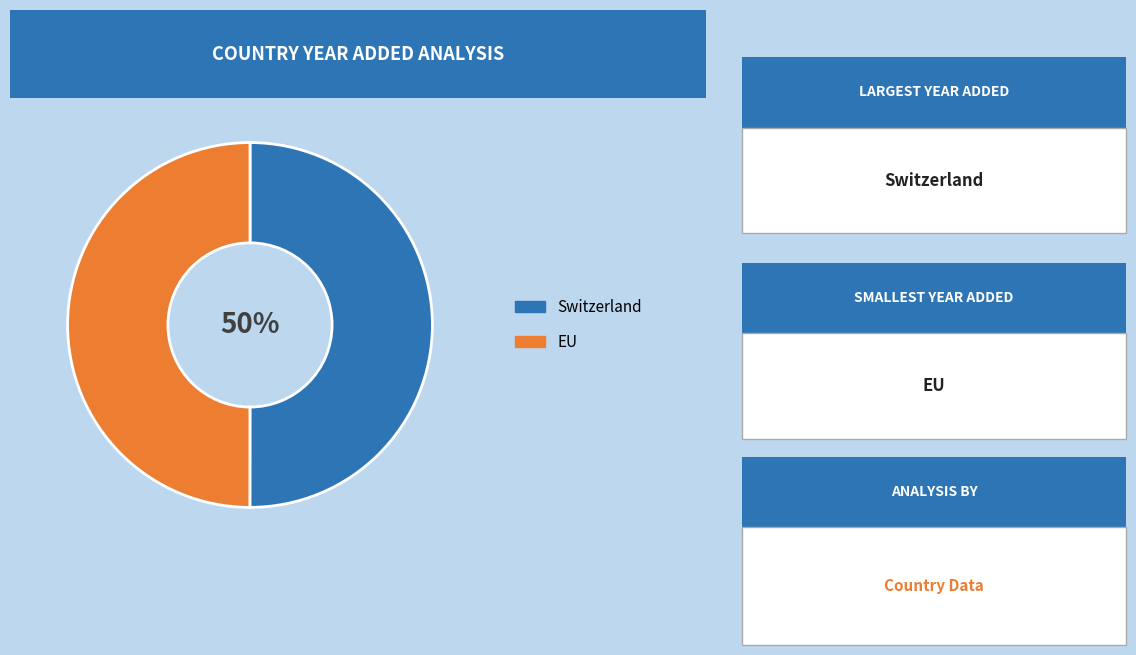

To the nearest percent, what portion does EU represent?

50%